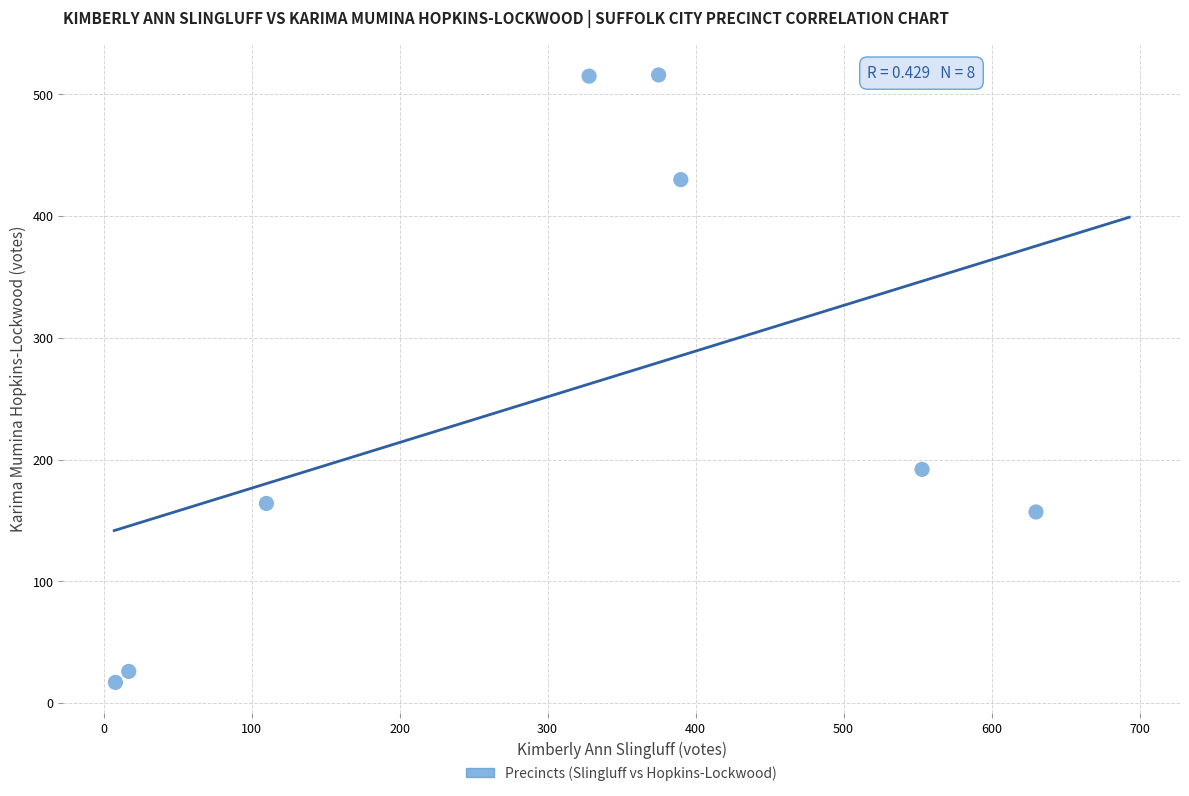

What is the range of X values (max minus min)?

622